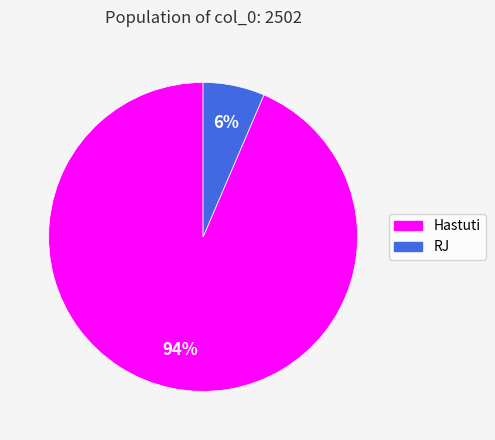

Which has a higher value, RJ or Hastuti?

Hastuti